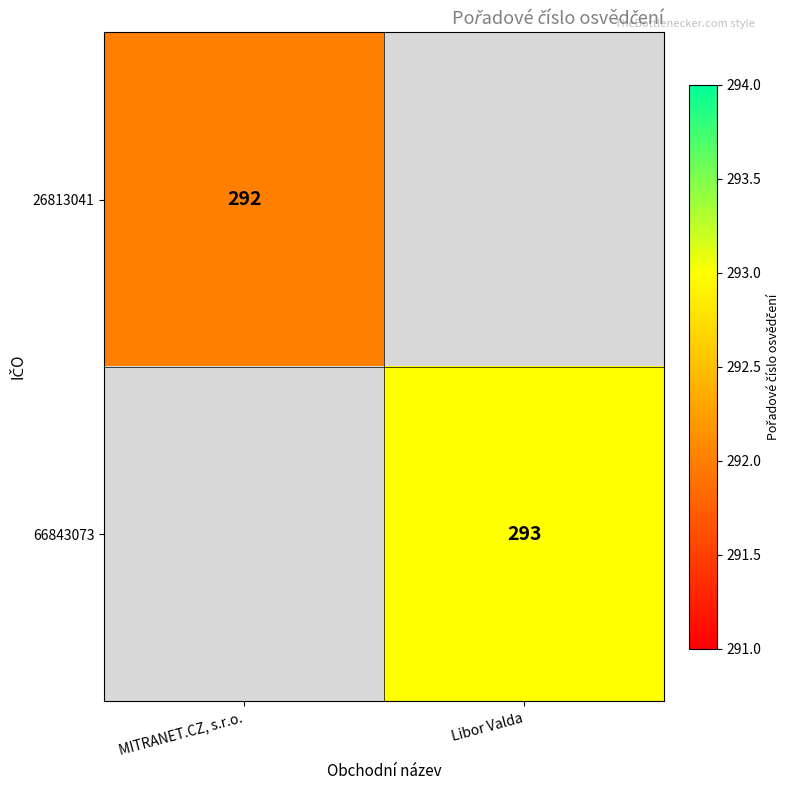

The value of 26813041 at MITRANET.CZ, s.r.o. is 292. True or false?

True